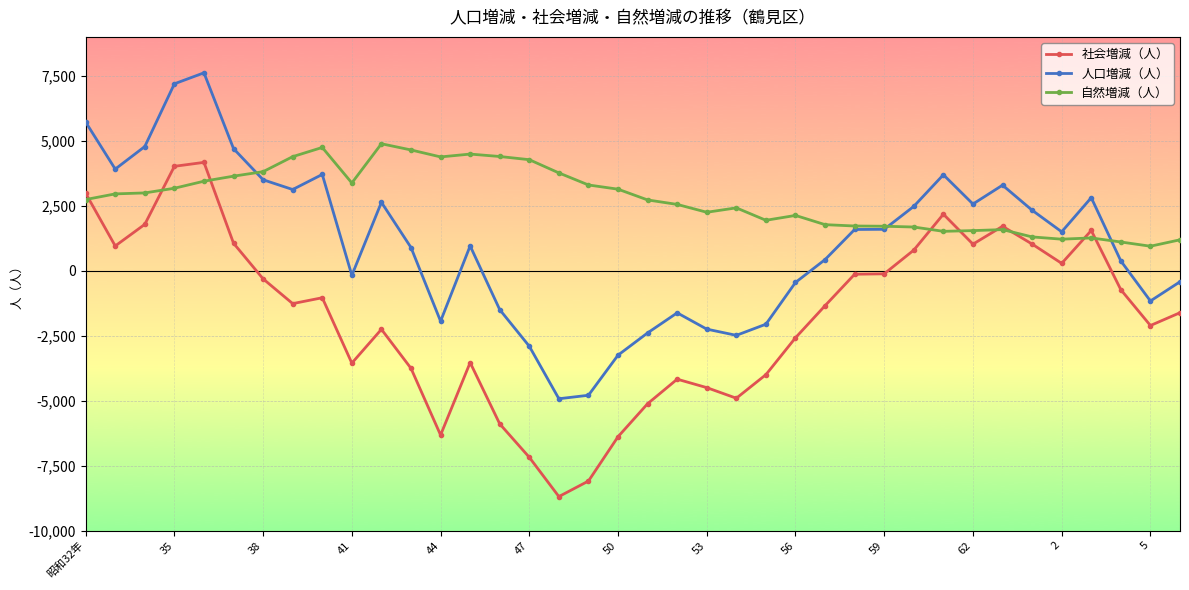

True or false: 人口増減（人） and 社会増減（人） intersect in this chart.

False